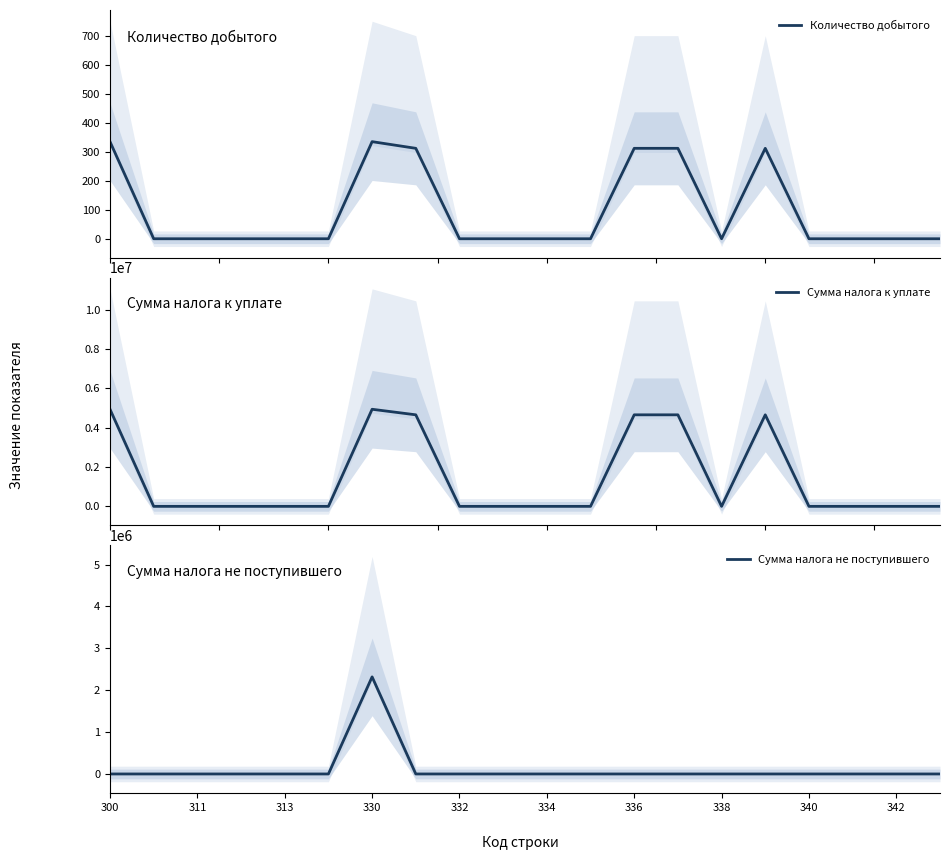

The value of Сумма налога не поступившего at 338 is 0. True or false?

True